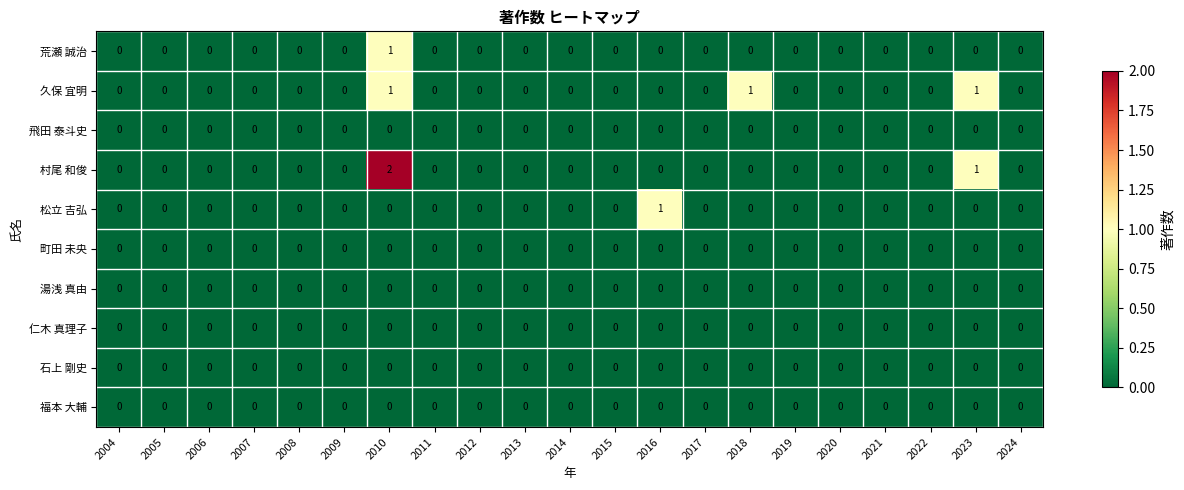

Which series has the widest spread of values?

村尾 和俊